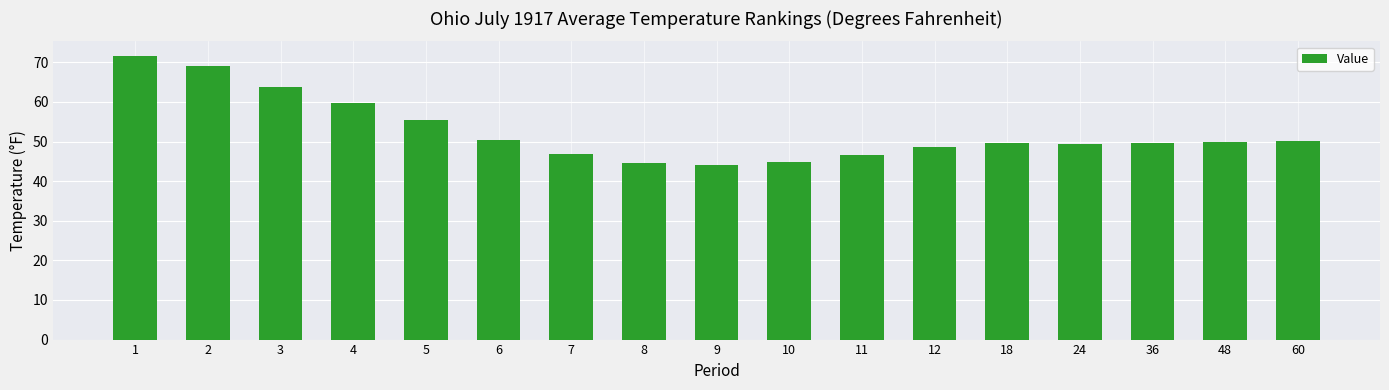

What is the sum of the values at 60 and 24?

99.5